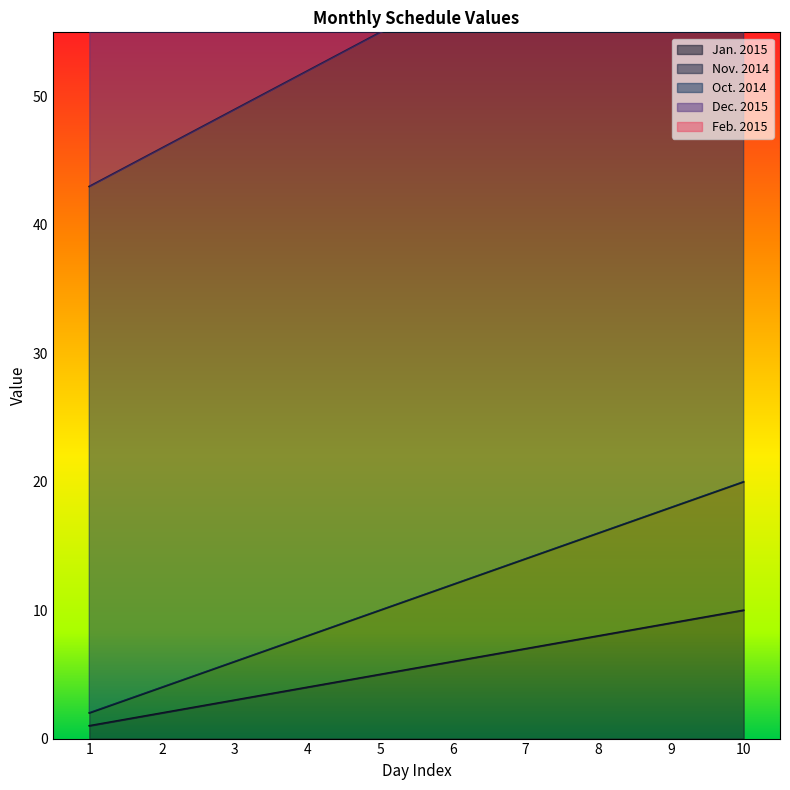

What is the highest value of the Oct. 2014 series?

70